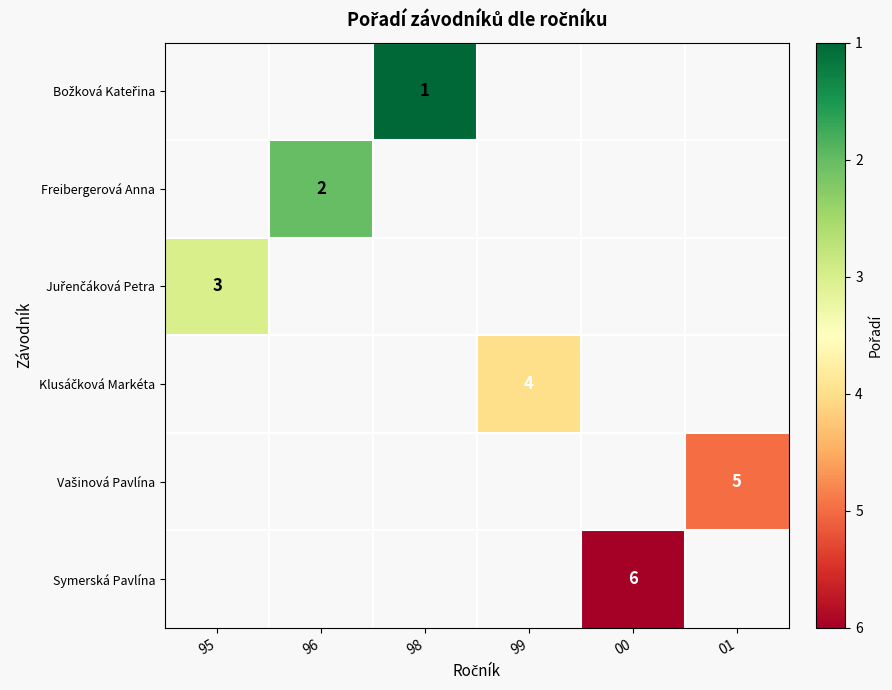

At which category does the chart reach its peak across all series?

00